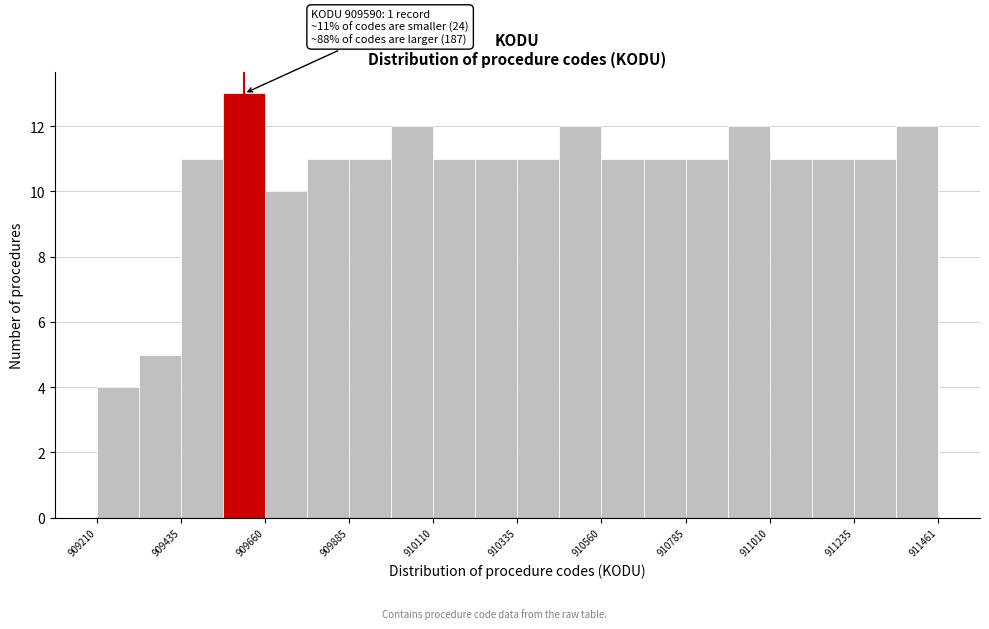

Read against the x-axis, roughly where is the centre of the tallest bar?

909600